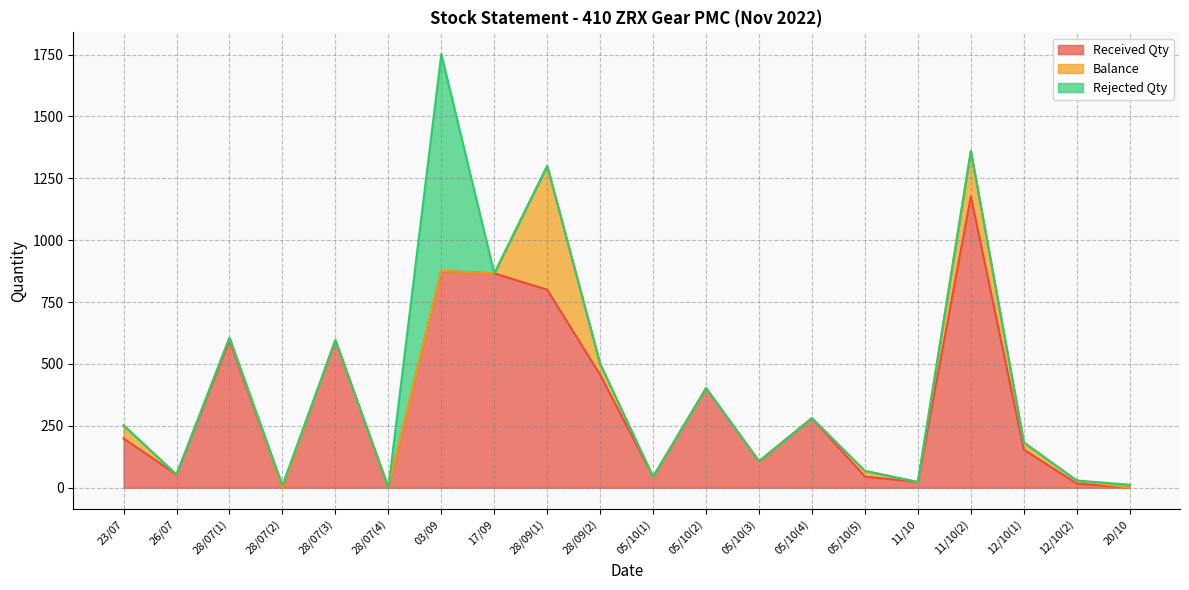

What is the label of the 7th point from the left?

03/09